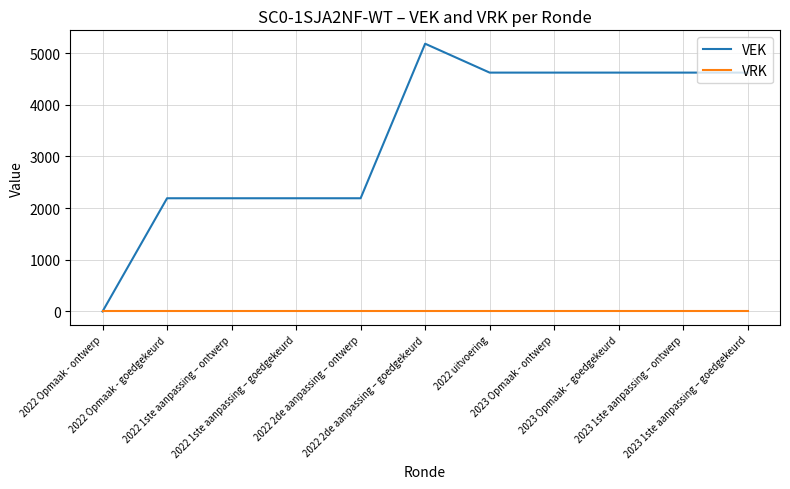

Is this an area chart (filled region under the line)?

No